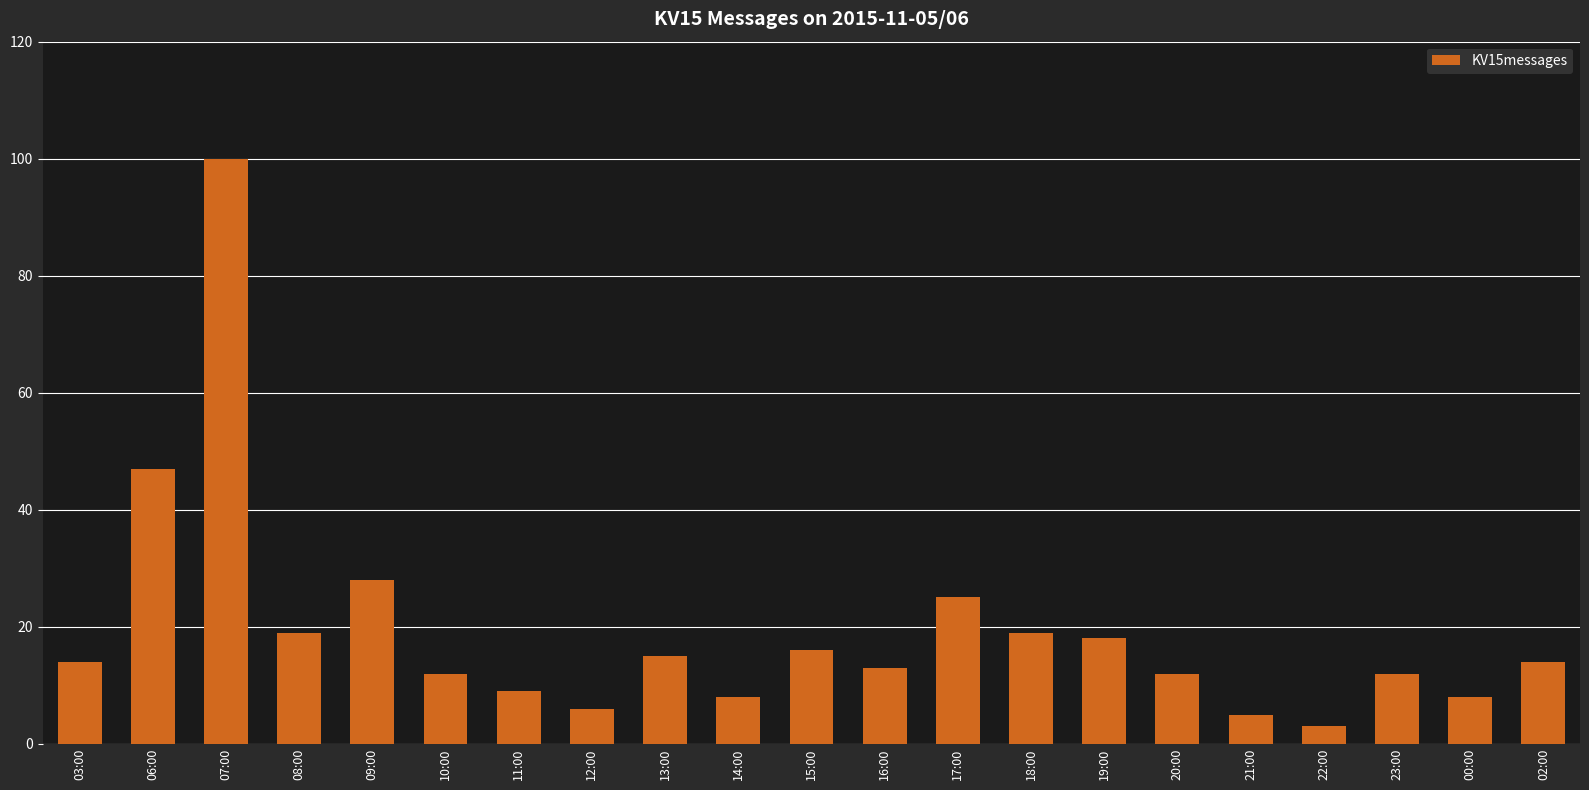

Reading left to right, transcribe all the data shown in this chart.

14	47	100	19	28	12	9	6	15	8	16	13	25	19	18	12	5	3	12	8	14